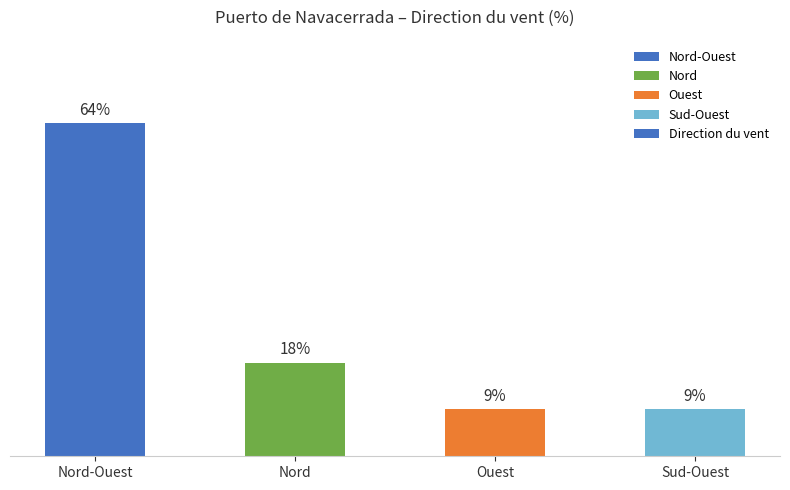

What is the label of the 1st bar from the left?

Nord-Ouest